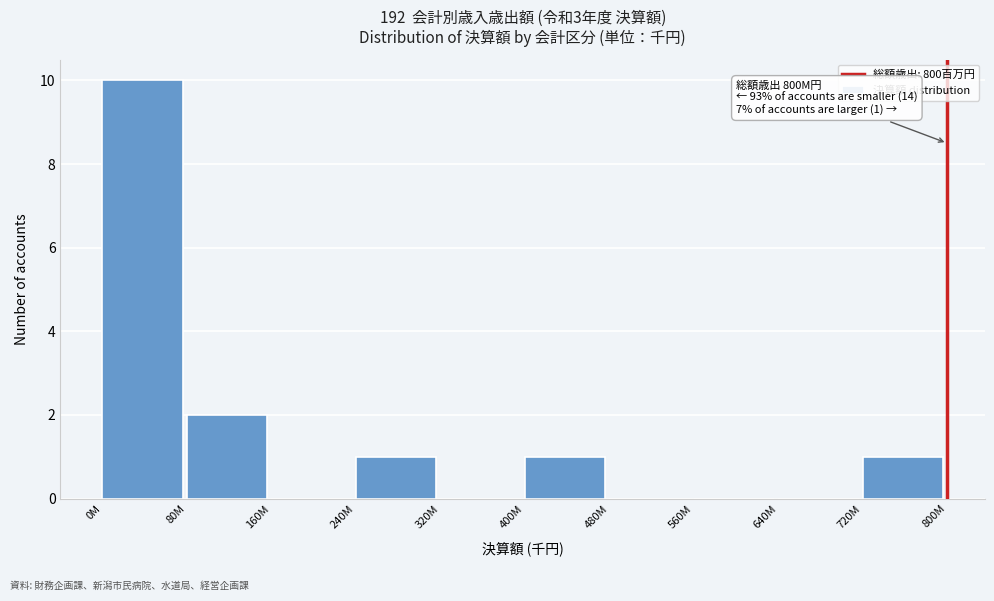

Reading left to right, extract all data points from this chart.

0M=10	80M=2	160M=0	240M=1	320M=0	400M=1	480M=0	560M=0	640M=0	720M=1